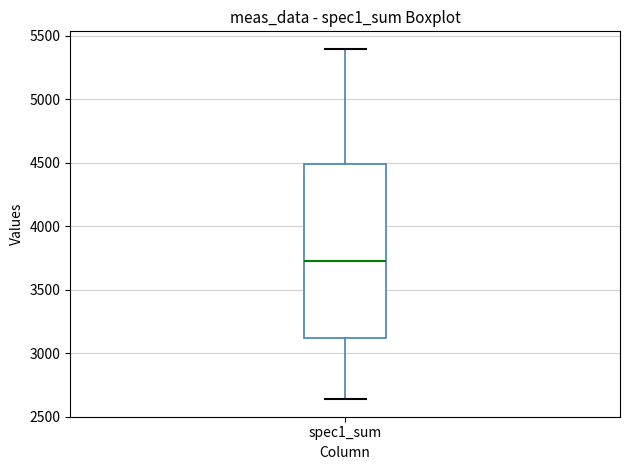

Read this box plot against the y-axis: the position of the median line, the range covered by the box, and the ends of both whiskers. The values are not printed on the chart, so give them approximately, as read against the axis.

median 3750, box 3100 to 4500, whiskers 2650 to 5400